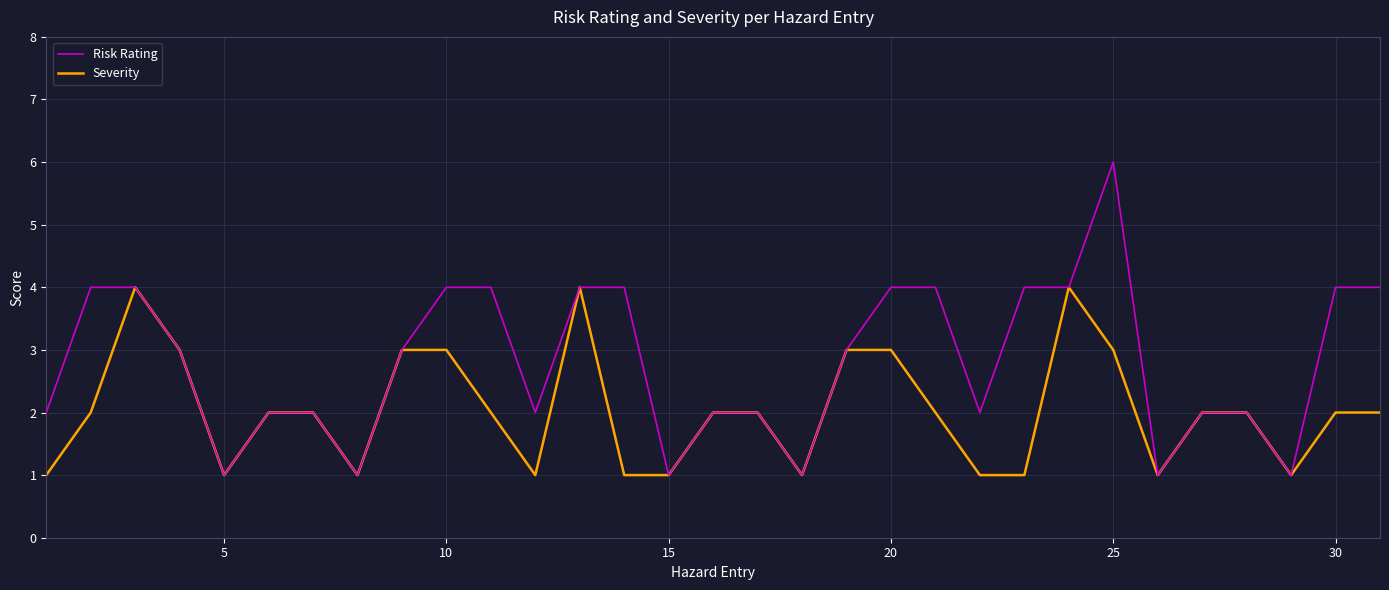

Is this an area chart (filled region under the line)?

No